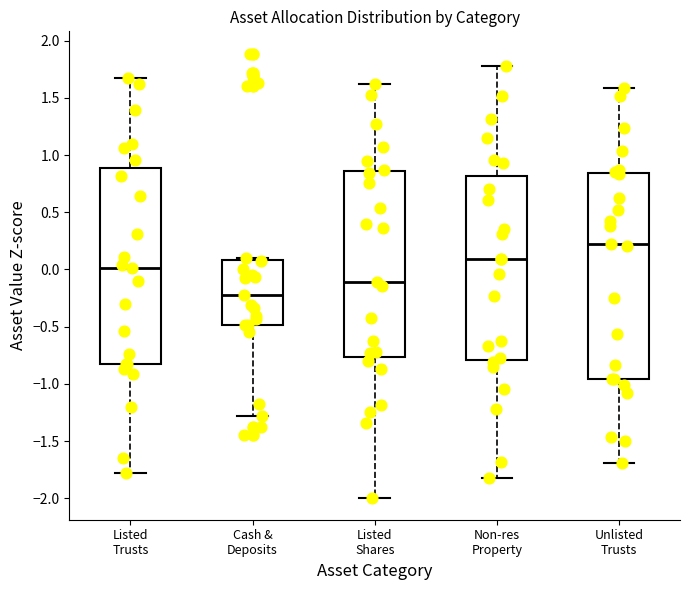

Which box is the tallest, from its lower edge to its upper edge?

Unlisted Trusts